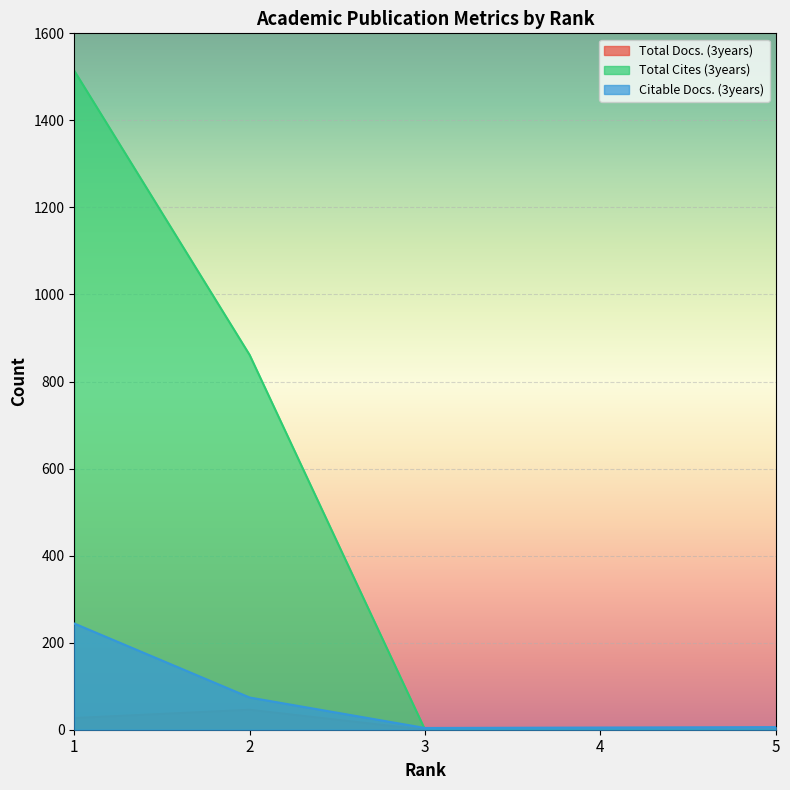

Reading right to left, what are all the values shown in this chart?

Total Docs. (3years): 5=0	4=0	3=0	2=46	1=27
Total Cites (3years): 5=0	4=0	3=0	2=861	1=1514
Citable Docs. (3years): 5=6	4=5	3=4	2=74	1=244